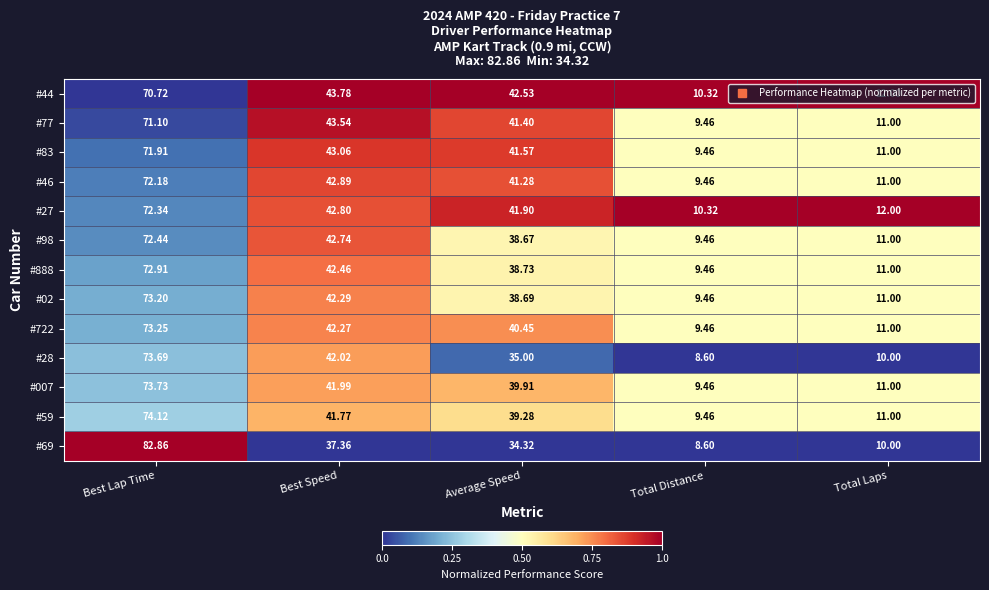

Where does the #44 series first go above 42?

Best Lap Time